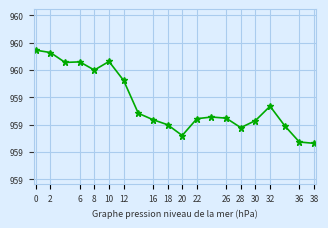

Is this an area chart (filled region under the line)?

No